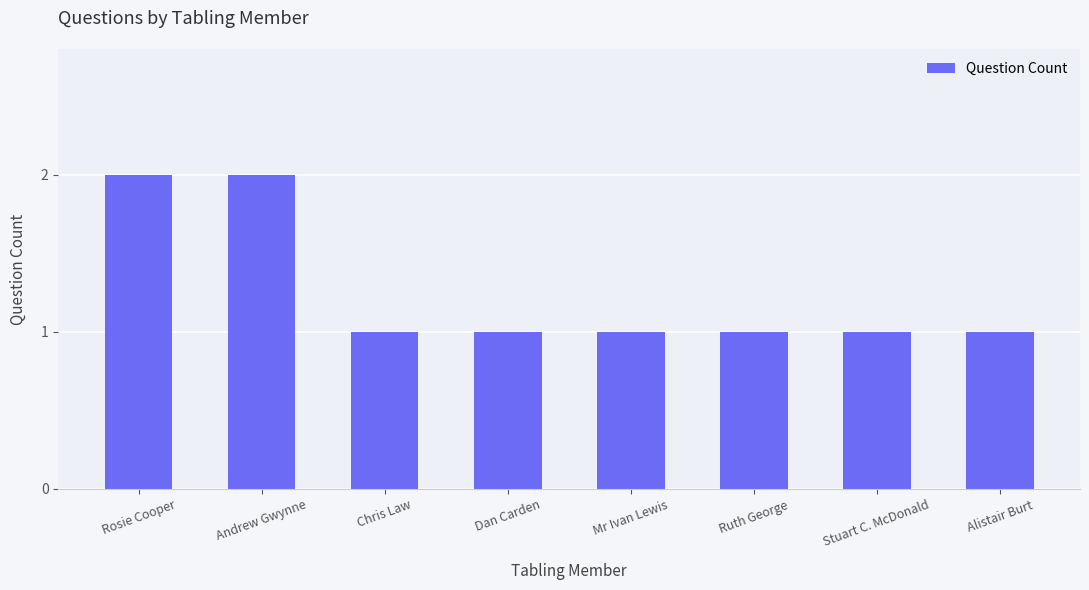

Does the chart contain any negative values?

No